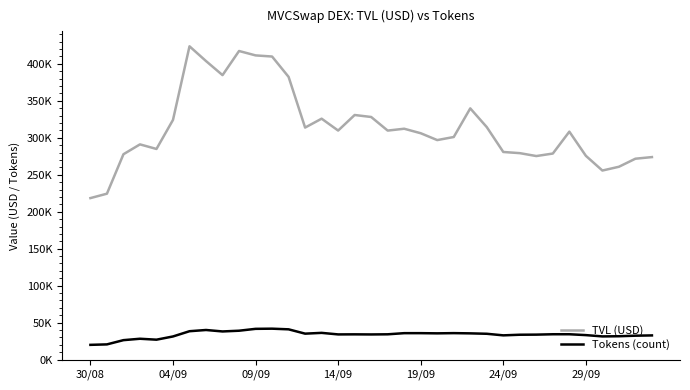

True or false: Tokens (count) and TVL (USD) intersect in this chart.

False